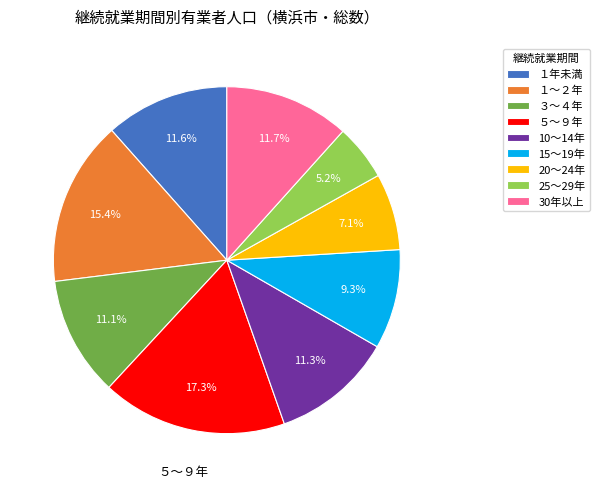

Do １～２年 and 20～24年 together represent more than half of the pie?

No